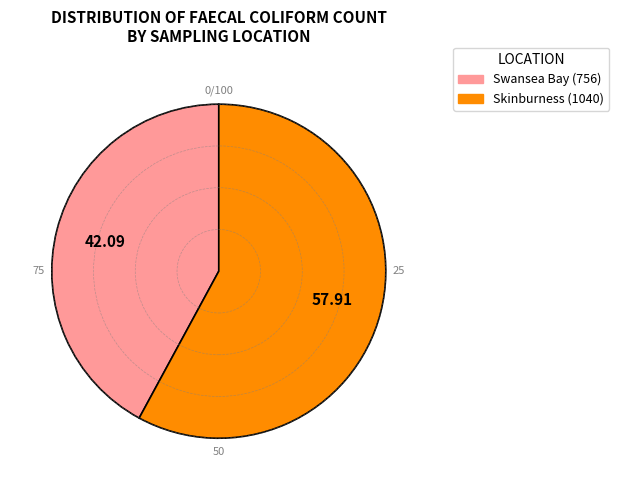

Which category accounts for the majority?

Skinburness (1040)